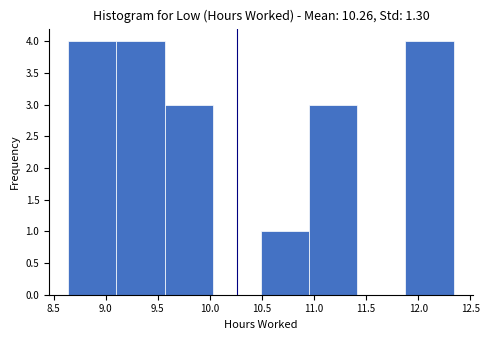

How tall is the bar that spans 9.10 to 9.55 on the x-axis? Neither the bar edges nor the heights are printed on the chart, so give them approximately, as read against the axes.

4